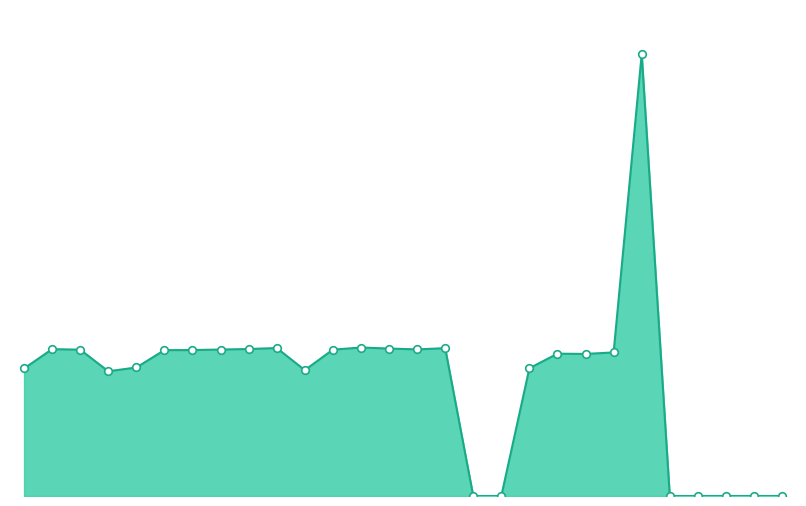

Does the chart have visible grid lines?

No